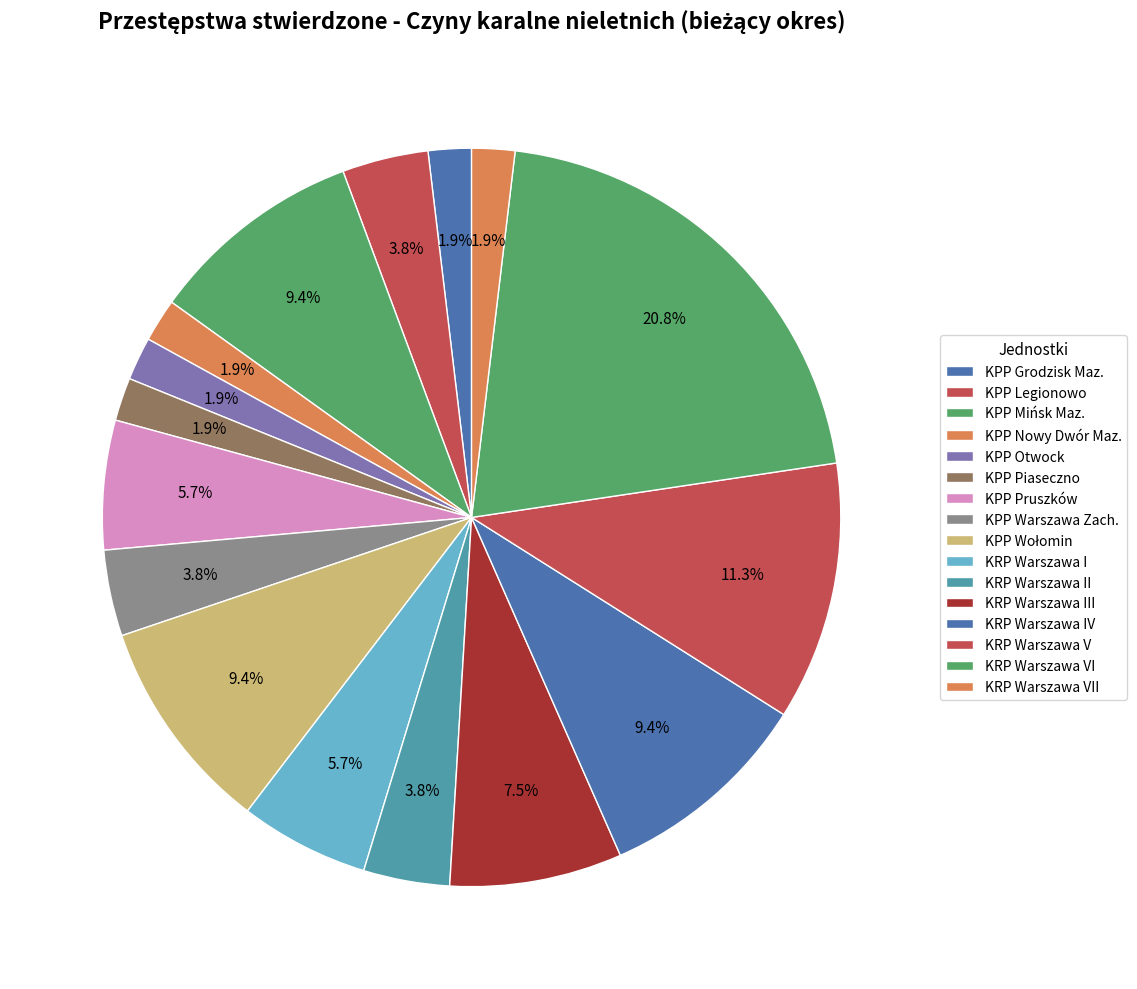

How many segments does this pie chart have?

16